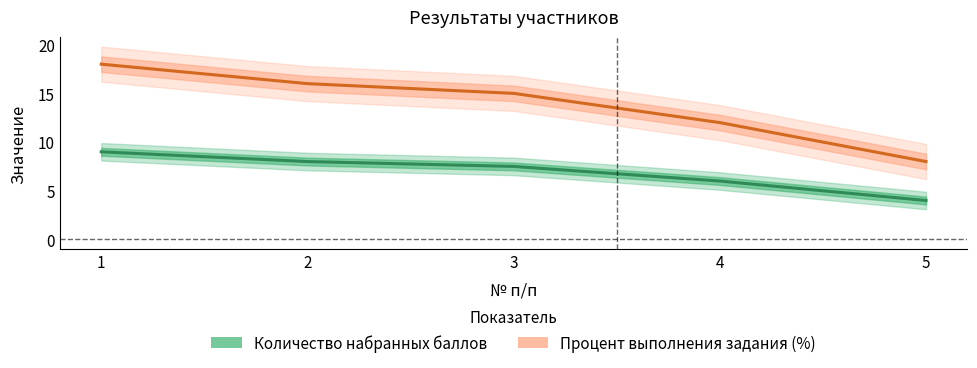

What is the difference between the Процент выполнения задания (%) values at 4 and 2?

4.0